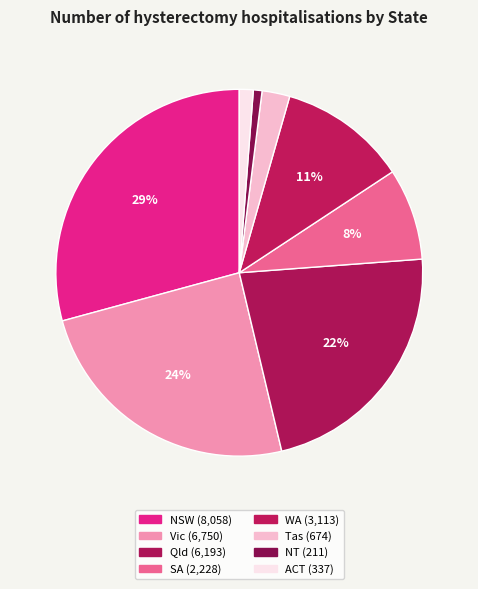

Rank the categories by value from lowest to highest.

NT, ACT, Tas, SA, WA, Qld, Vic, NSW